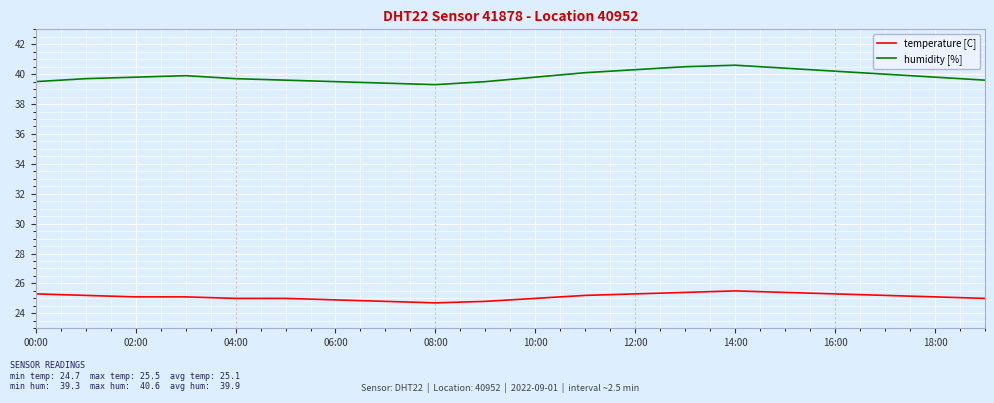

True or false: humidity [%] and temperature [C] intersect in this chart.

False